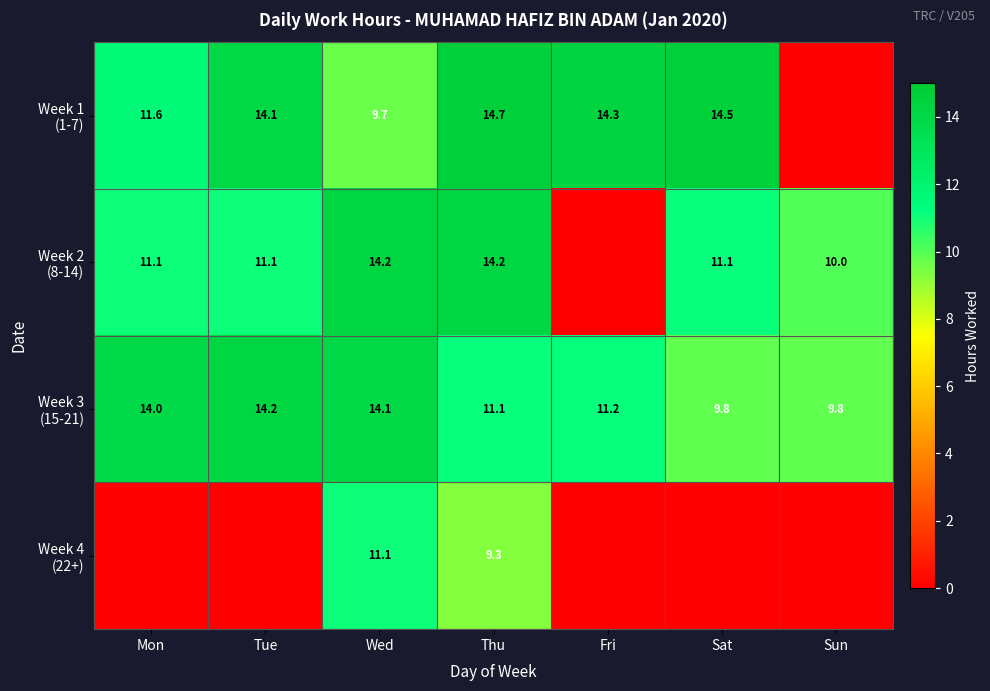

What is the difference between the Week 2 (8-14) values at Sat and Wed?

3.1